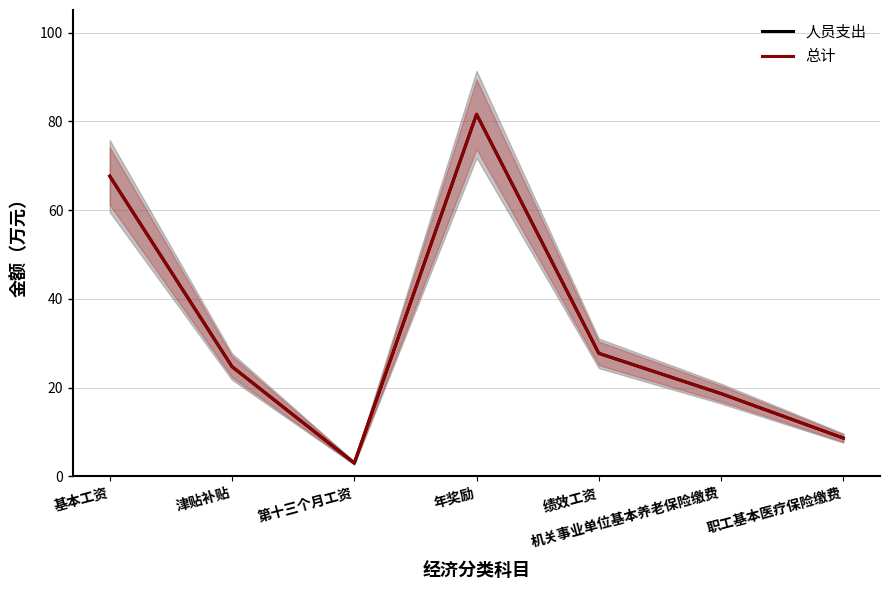

What is the sum of all 人员支出 values?

231.9